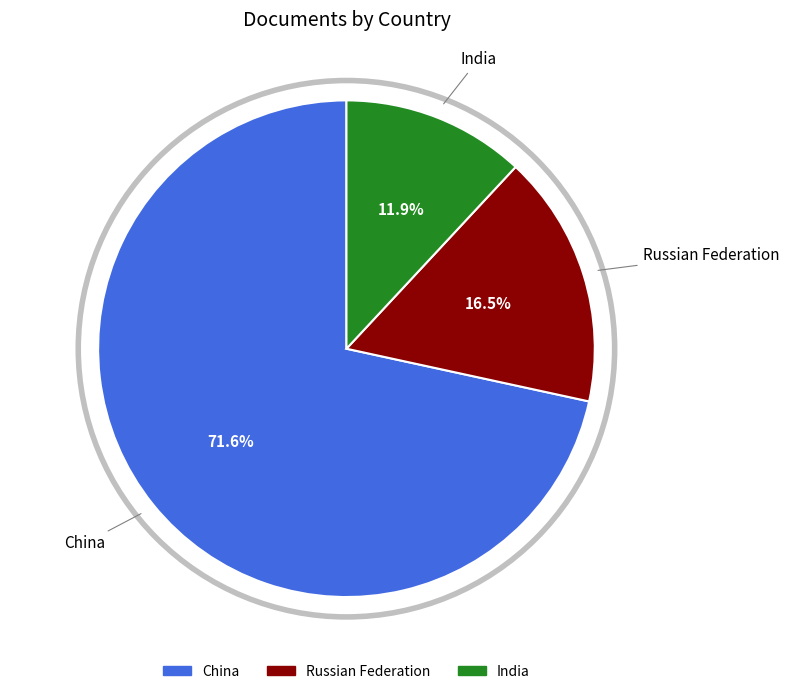

True or false: India accounts for 2% of the total.

False